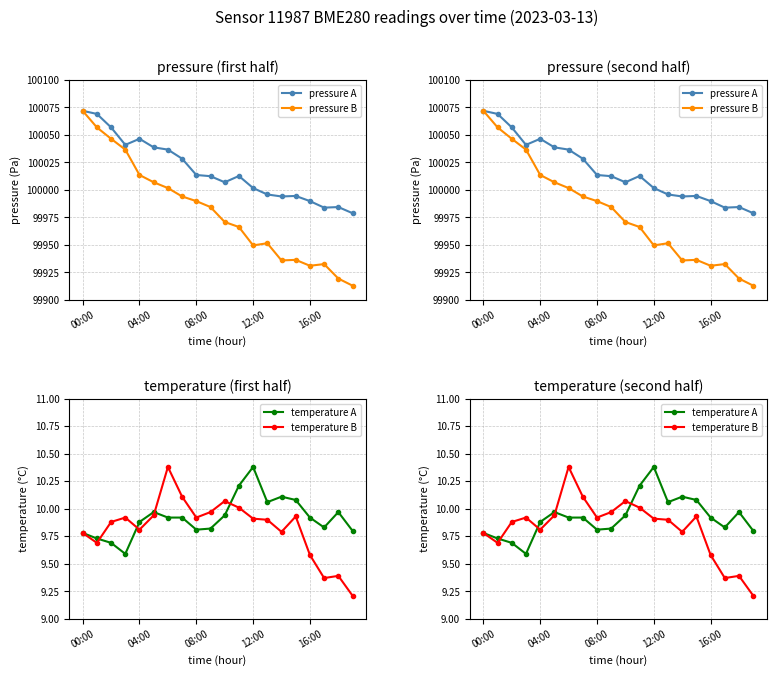

Reading right to left, extract all data points from this chart.

pressure A: 99978.7	99984.3	99983.8	99989.7	99994.4	99993.9	99995.7	100001.6	100012.5	100006.8	100012.3	100013.4	100028.2	100036.5	100038.6	100046.3	100040.8	100056.7	100068.9	100071.8
pressure B: 99912.8	99919.3	99932.4	99930.9	99936.3	99935.8	99951.4	99949.4	99966.2	99970.7	99984.3	99989.7	99993.9	100001.6	100006.8	100013.4	100036.5	100046.3	100056.7	100071.8
temperature A: 9.8	10.0	9.8	9.9	10.1	10.1	10.1	10.4	10.2	9.9	9.8	9.8	9.9	9.9	10.0	9.9	9.6	9.7	9.7	9.8
temperature B: 9.2	9.4	9.4	9.6	9.9	9.8	9.9	9.9	10.0	10.1	10.0	9.9	10.1	10.4	9.9	9.8	9.9	9.9	9.7	9.8